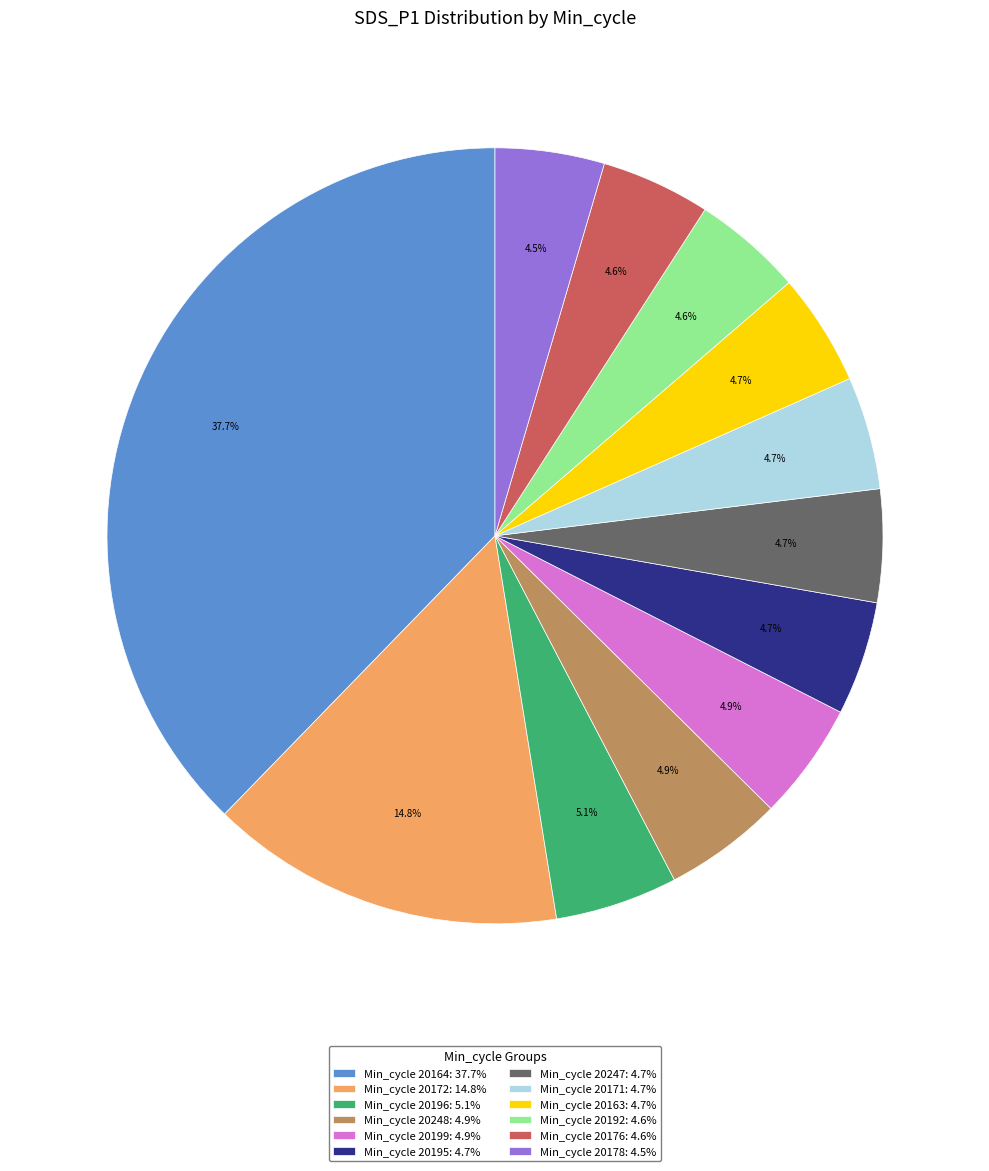

Which has a higher value, Min_cycle 20164: 37.7% or Min_cycle 20248: 4.9%?

Min_cycle 20164: 37.7%